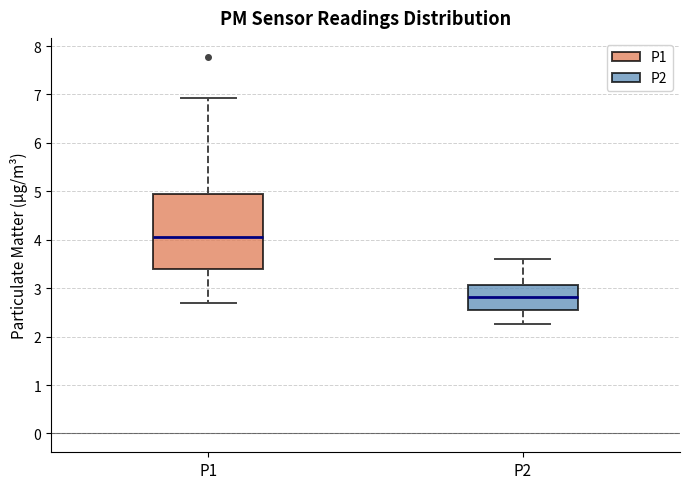

Which box's median line is the lowest?

P2